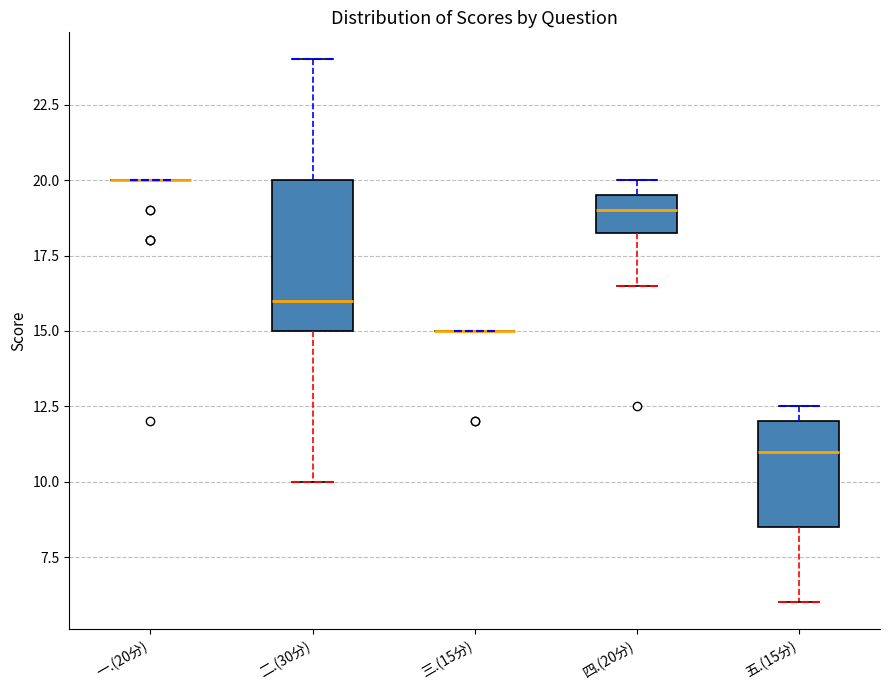

Reading left to right, read every box against the y-axis: the position of its median line, the range the box covers, and the ends of its whiskers. The values are not printed on the chart, so give them approximately, as read against the axis.

一.(20分): box collapsed to a line at 20.0, whiskers 20.0 to 20.0
二.(30分): median 16.0, box 15.0 to 20.0, whiskers 10.0 to 24.0
三.(15分): box collapsed to a line at 15.0, whiskers 15.0 to 15.0
四.(20分): median 19.0, box 18.5 to 19.5, whiskers 16.5 to 20.0
五.(15分): median 11.0, box 8.5 to 12.0, whiskers 6.0 to 12.5